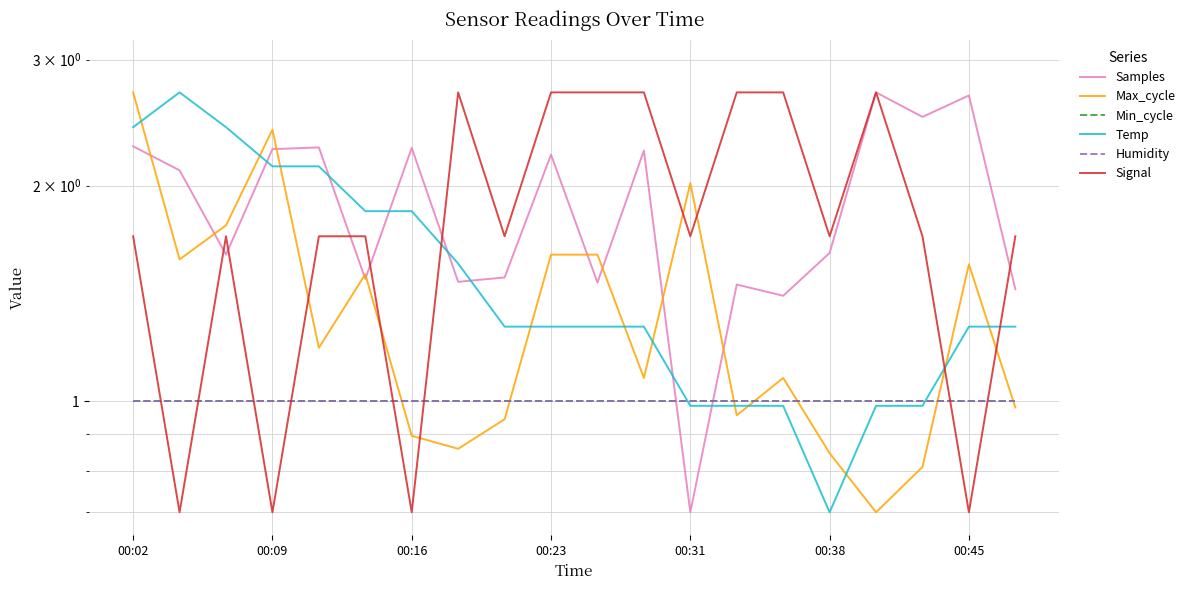

What is the sum of the Humidity values at 7 and 00:38?

2.0